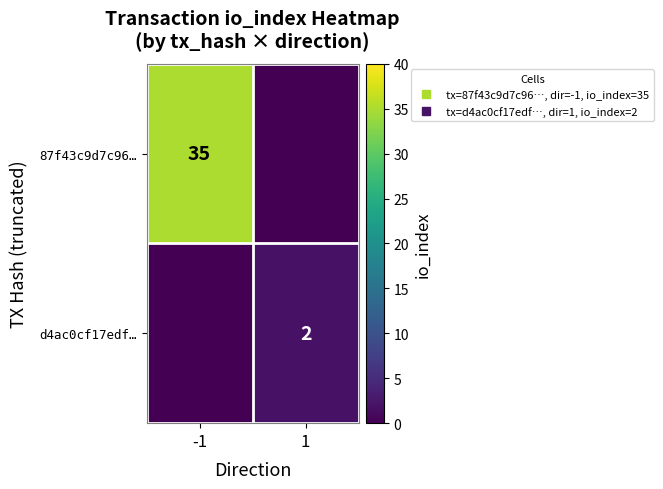

List the series in order of their peak value, lowest first.

d4ac0cf17edf…, 87f43c9d7c96…